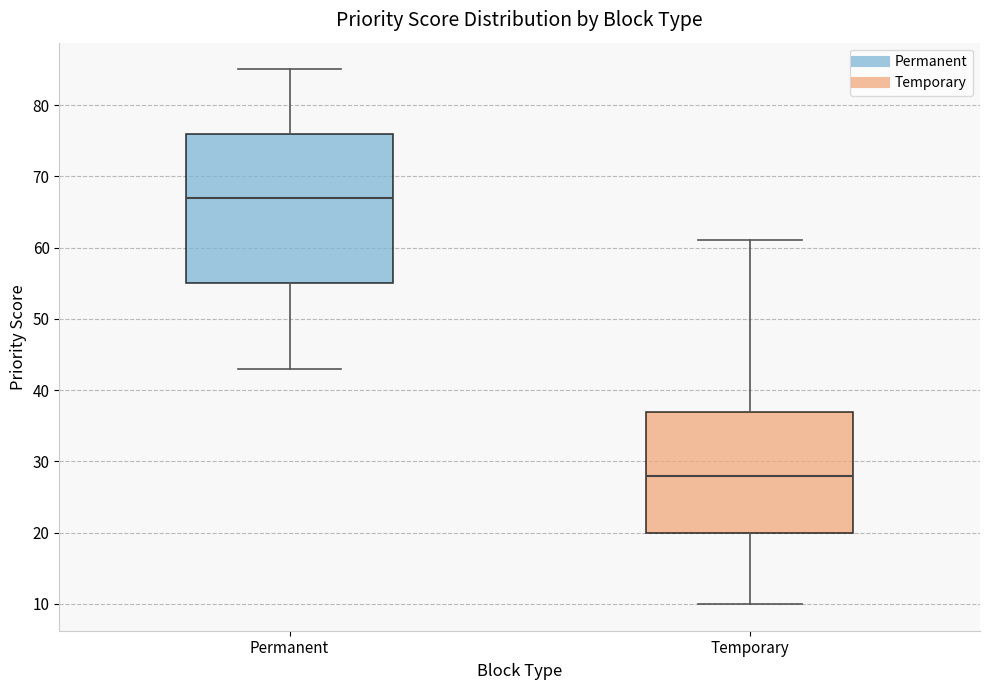

Which box's median line is the lowest?

Temporary